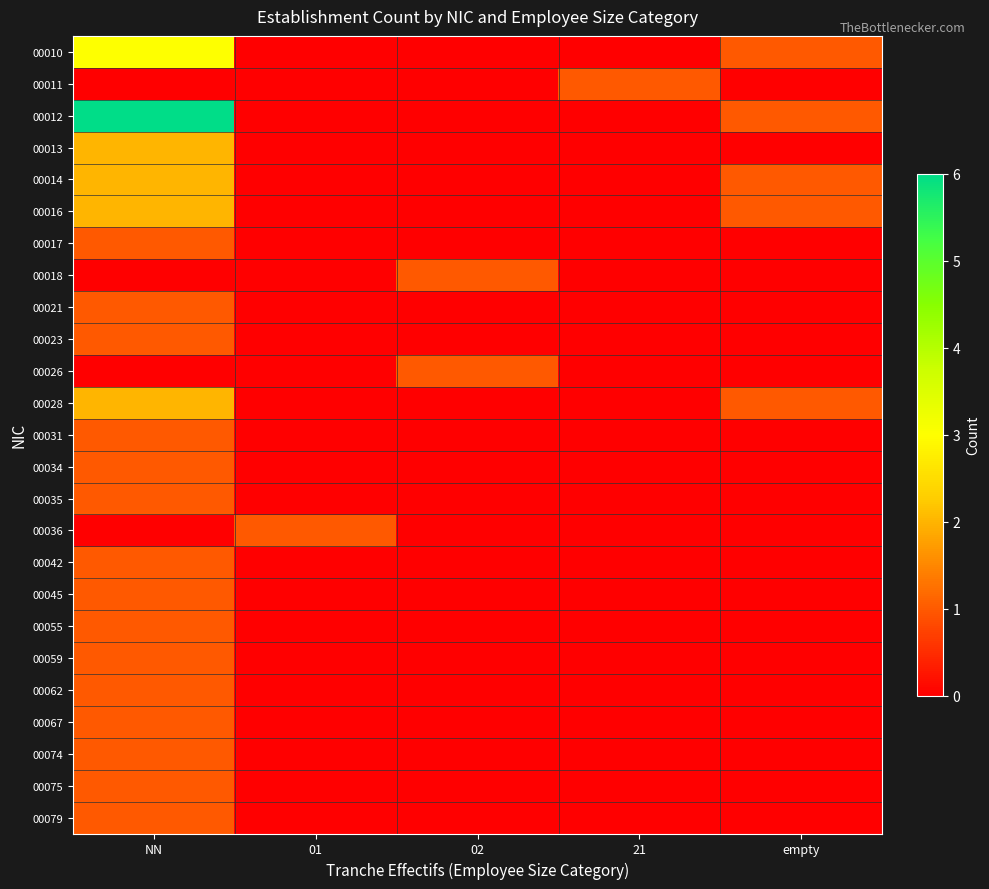

Rank the series by their maximum value, from lowest to highest.

00011, 00017, 00018, 00021, 00023, 00026, 00031, 00034, 00035, 00036, 00042, 00045, 00055, 00059, 00062, 00067, 00074, 00075, 00079, 00013, 00014, 00016, 00028, 00010, 00012